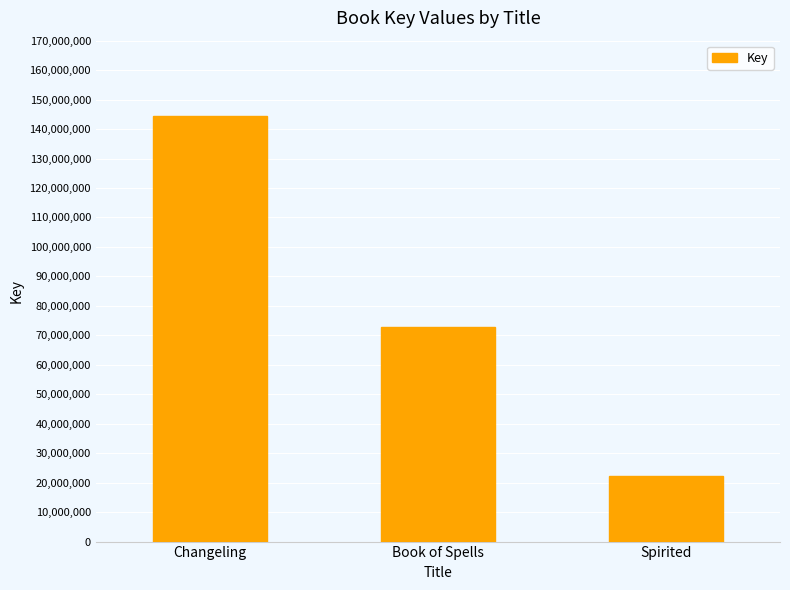

What is the change in value from Book of Spells to Spirited?

-50444140